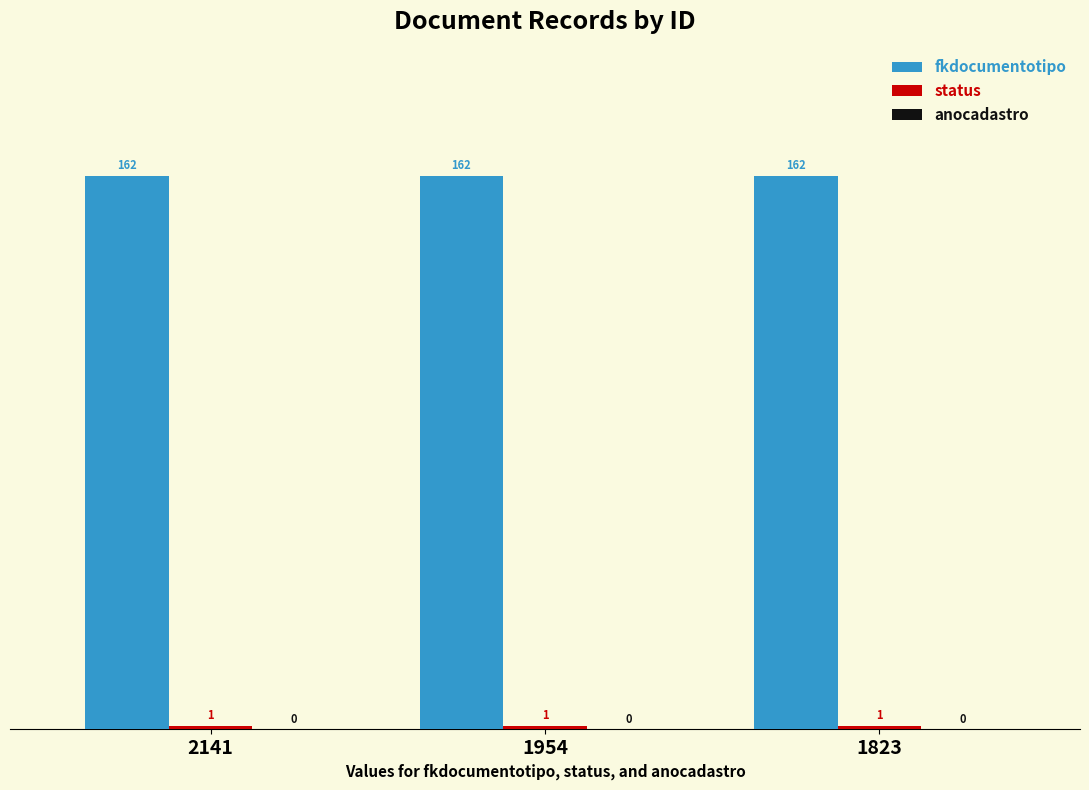

How many bars are there in total?

6